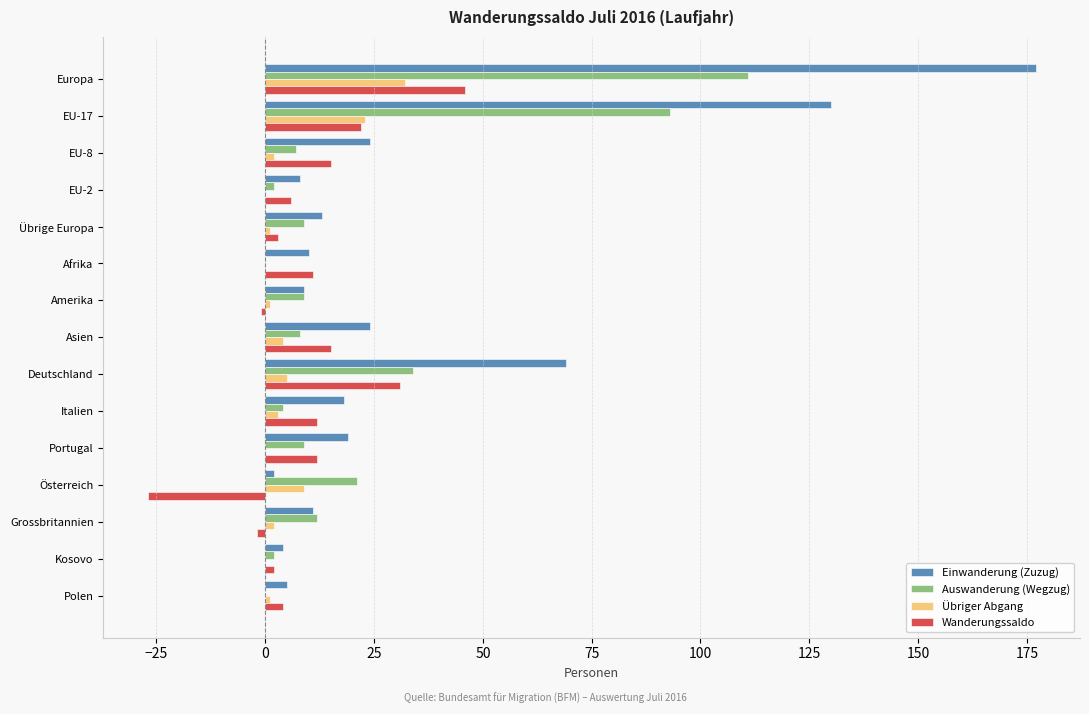

Which series has the largest total across all categories?

Einwanderung (Zuzug)